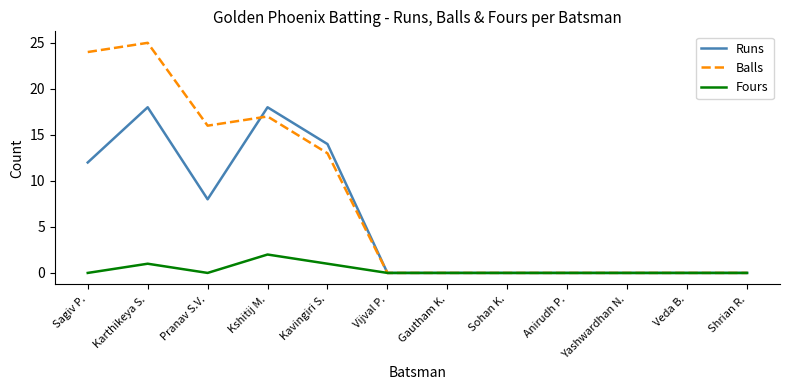

True or false: Runs has a value of 0 at Sohan K..

True